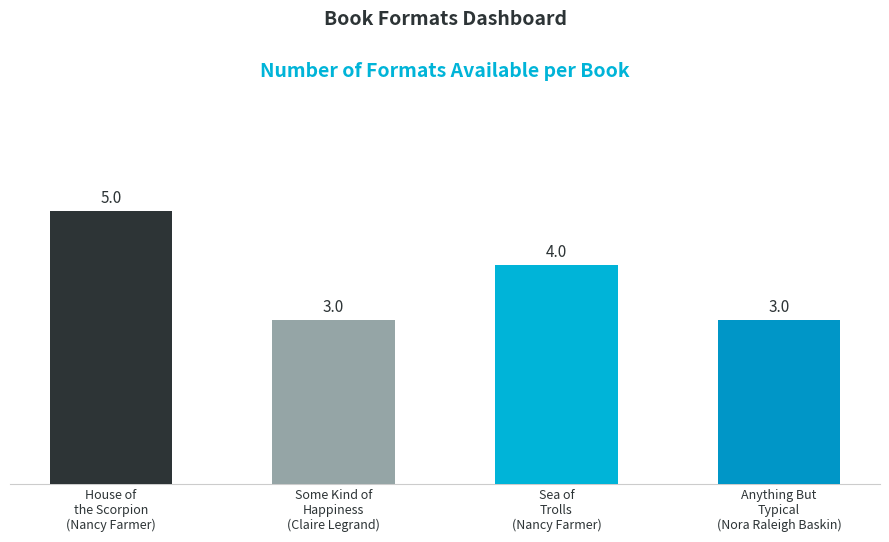

Reading left to right, extract all data points from this chart.

5	3	4	3